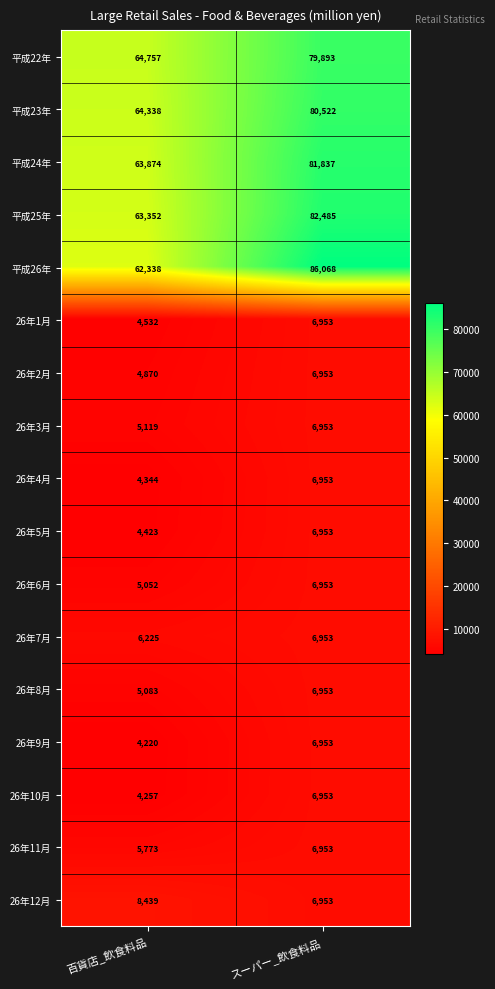

At which category does the chart reach its peak across all series?

スーパー_飲食料品